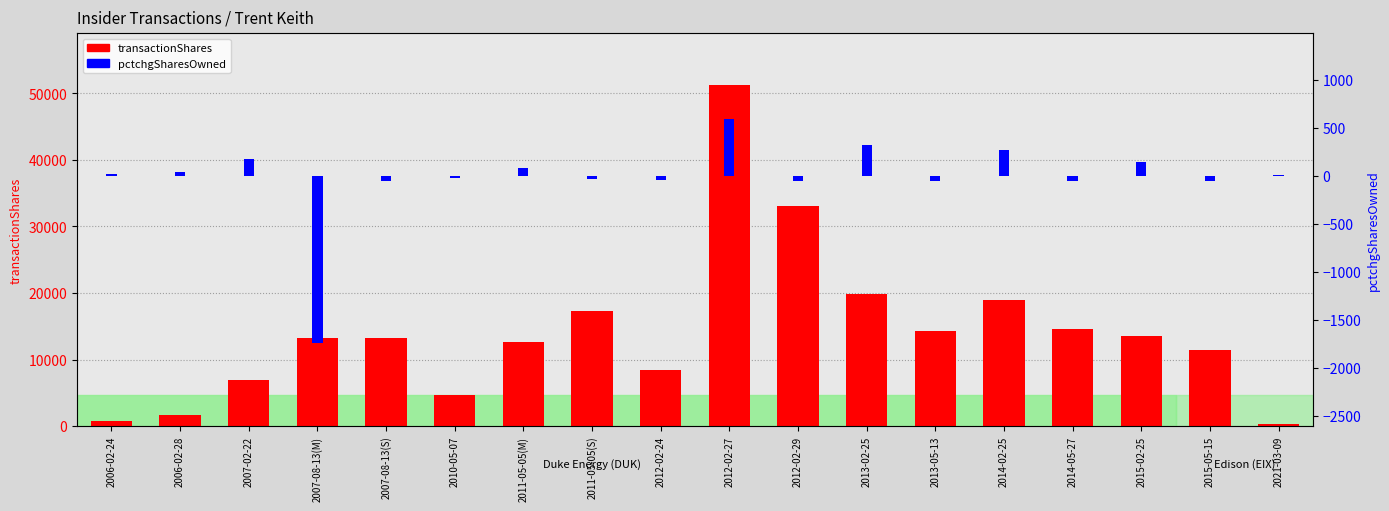

What is the sum of the transactionShares values at 2007-08-13(M) and 2015-02-25?

26826